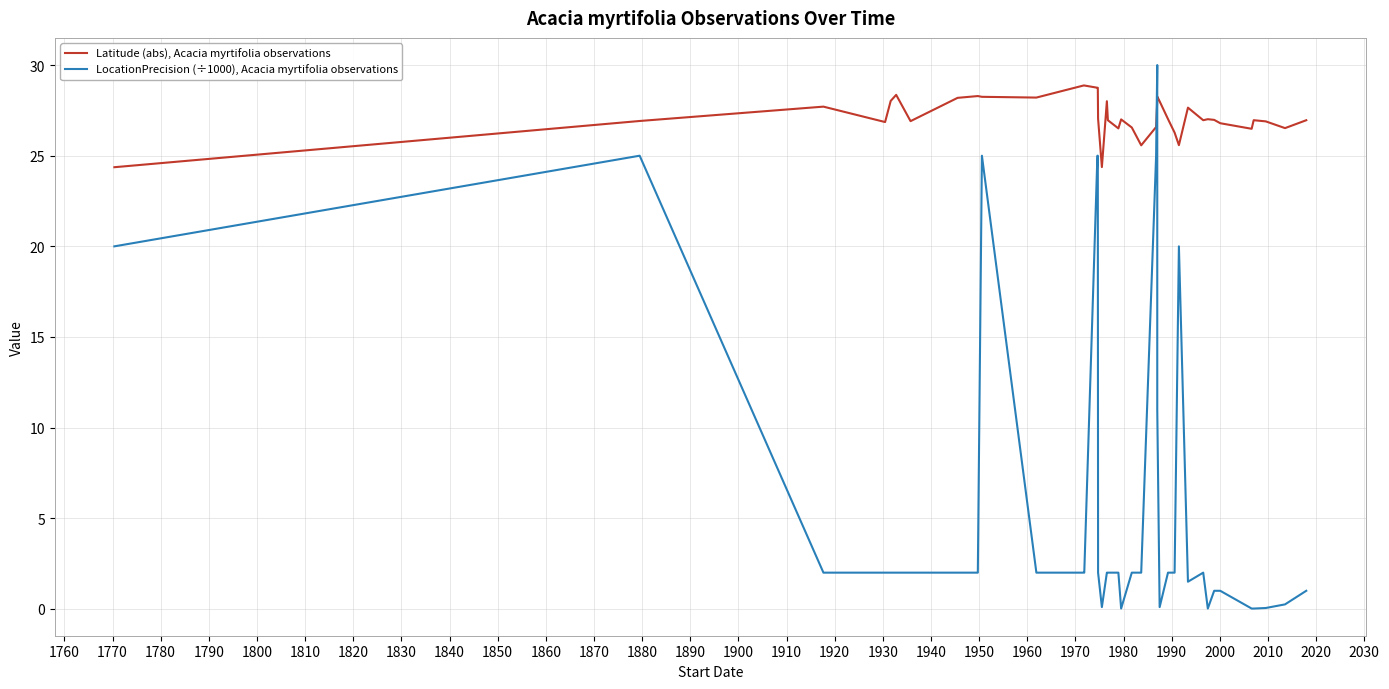

How many data points in LocationPrecision (÷1000), Acacia myrtifolia observations are less than 2?

12